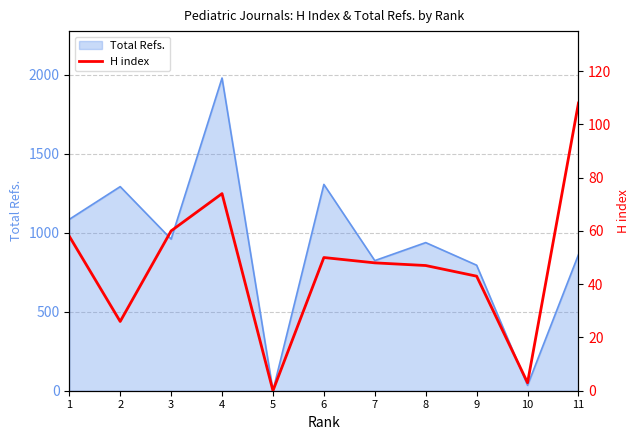

True or false: there are more than 1 points higher than both neighbors.

True